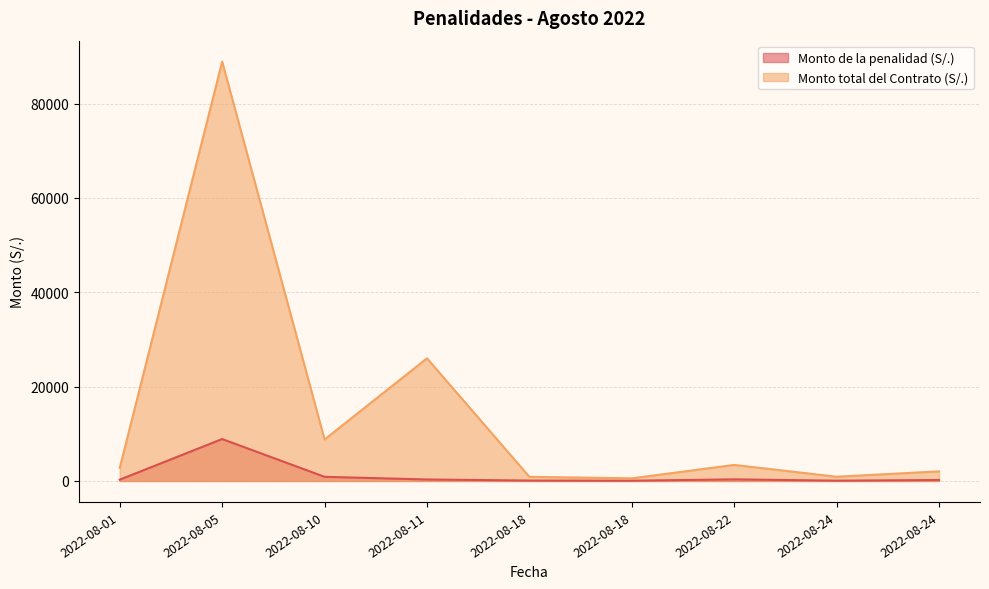

What is the smallest value displayed?

56.0